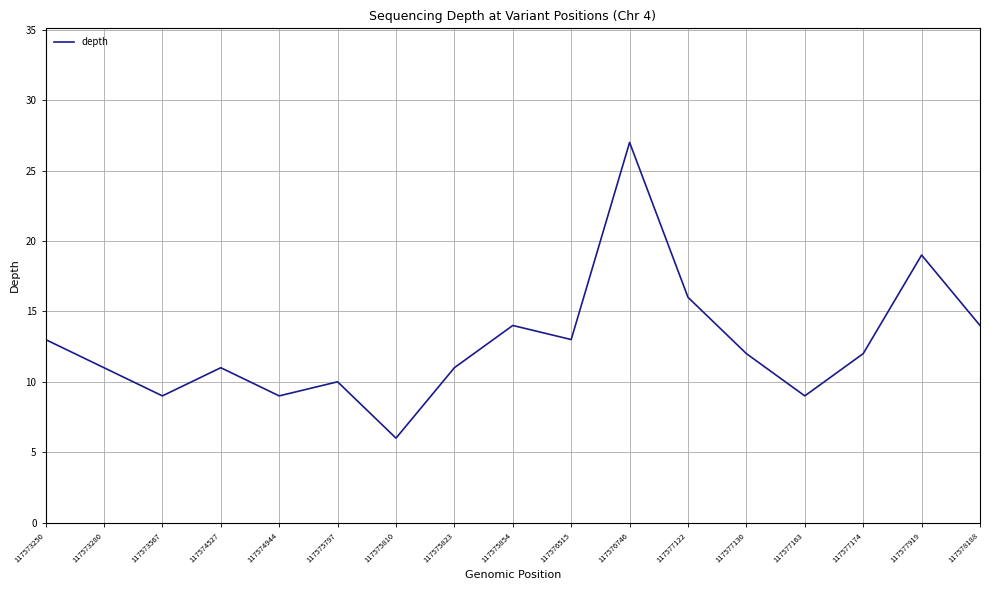

How many interior local valleys (lower than both neighbors) does the data have?

5